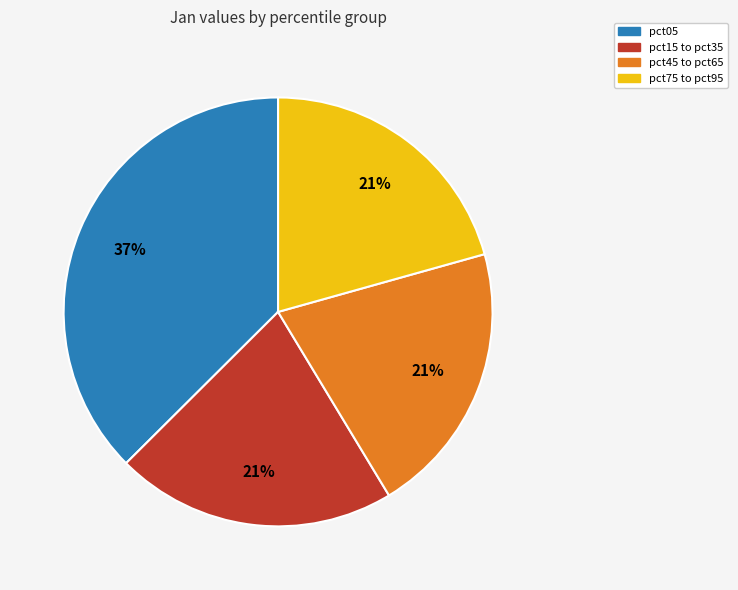

Does any single category account for the majority?

No